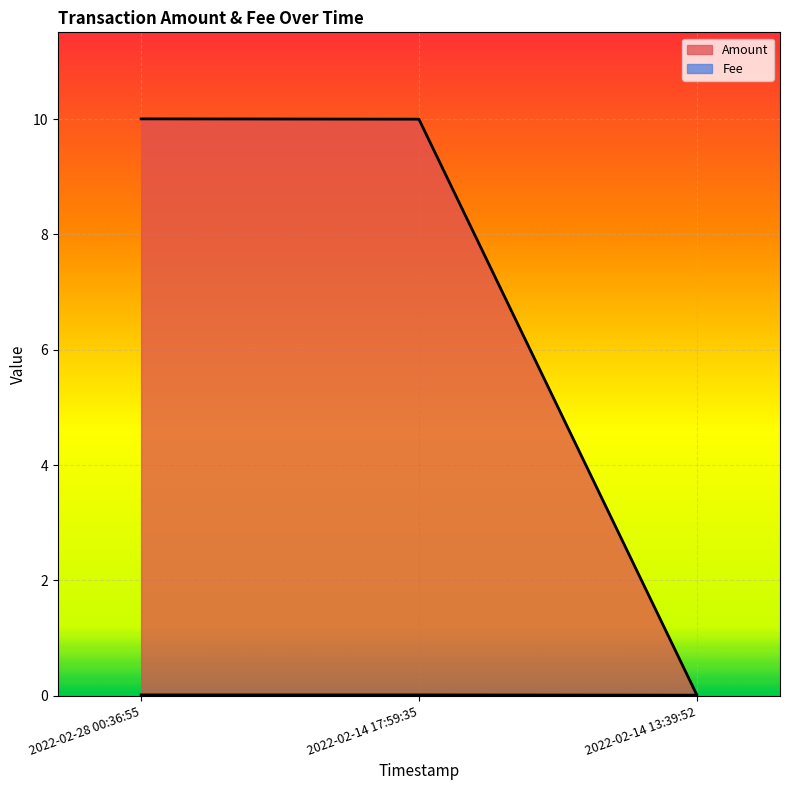

Is it true that Amount equals 10.0 at 2022-02-28 00:36:55?

True